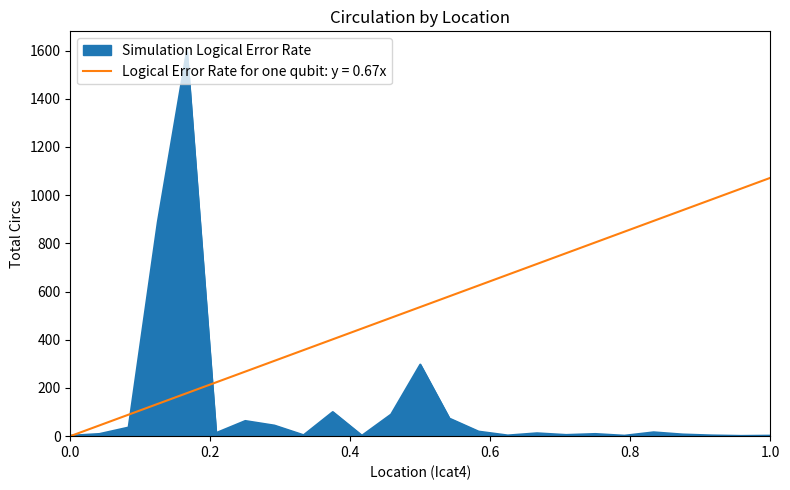

Which series has the widest spread of values?

Simulation Logical Error Rate